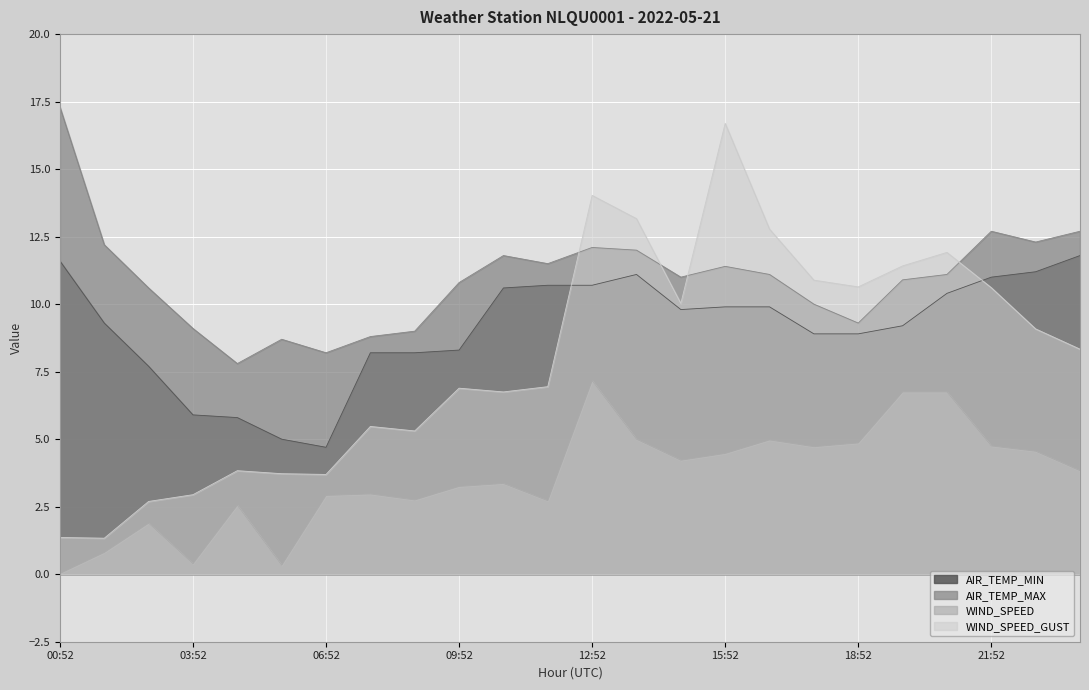

At which category does WIND_SPEED reach its first local valley?

03:52